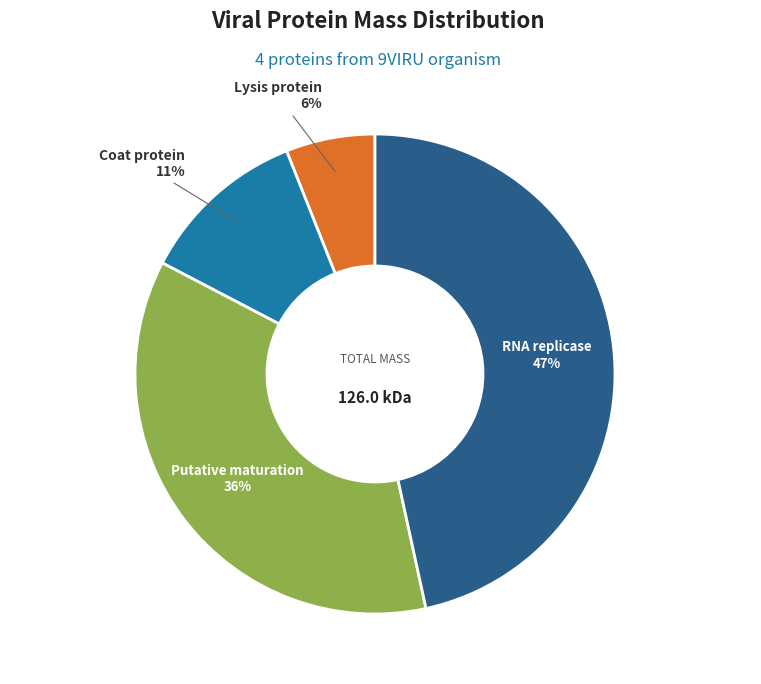

To the nearest percent, what portion does Putative maturation represent?

36%